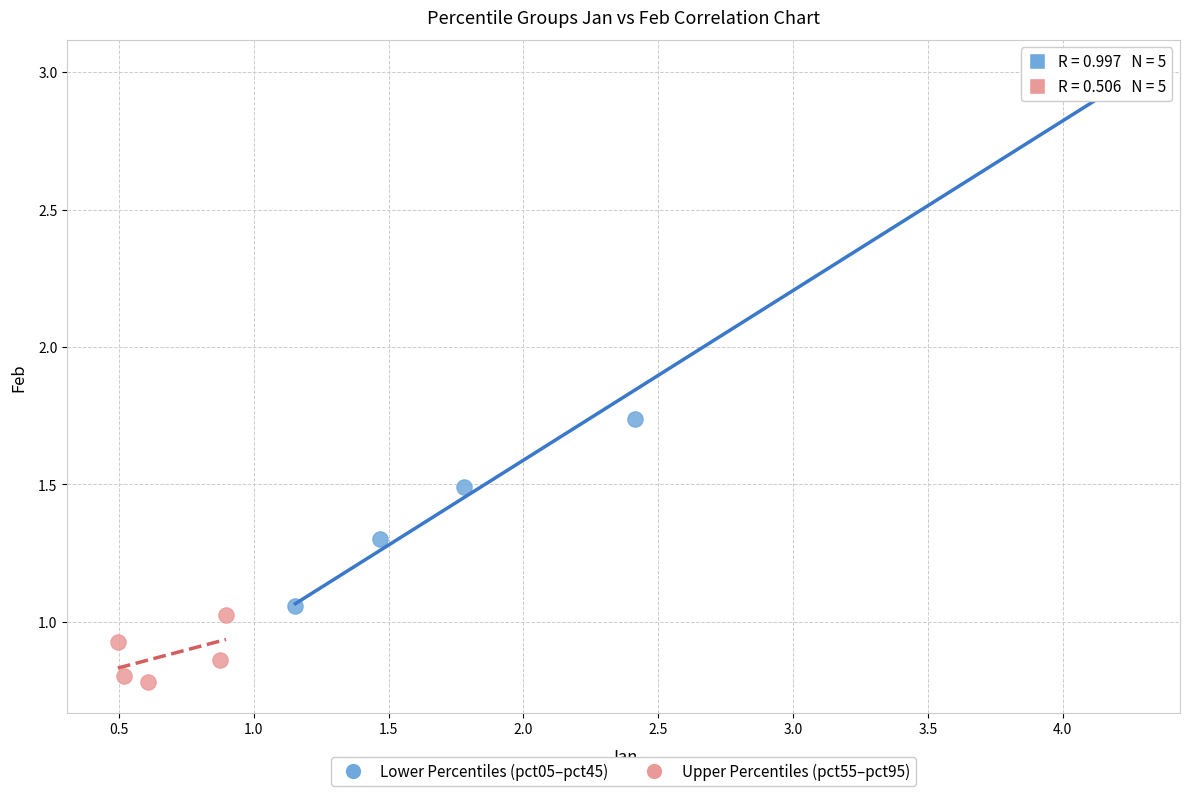

Which series reaches the minimum Y coordinate?

Upper Percentiles (pct55–pct95)